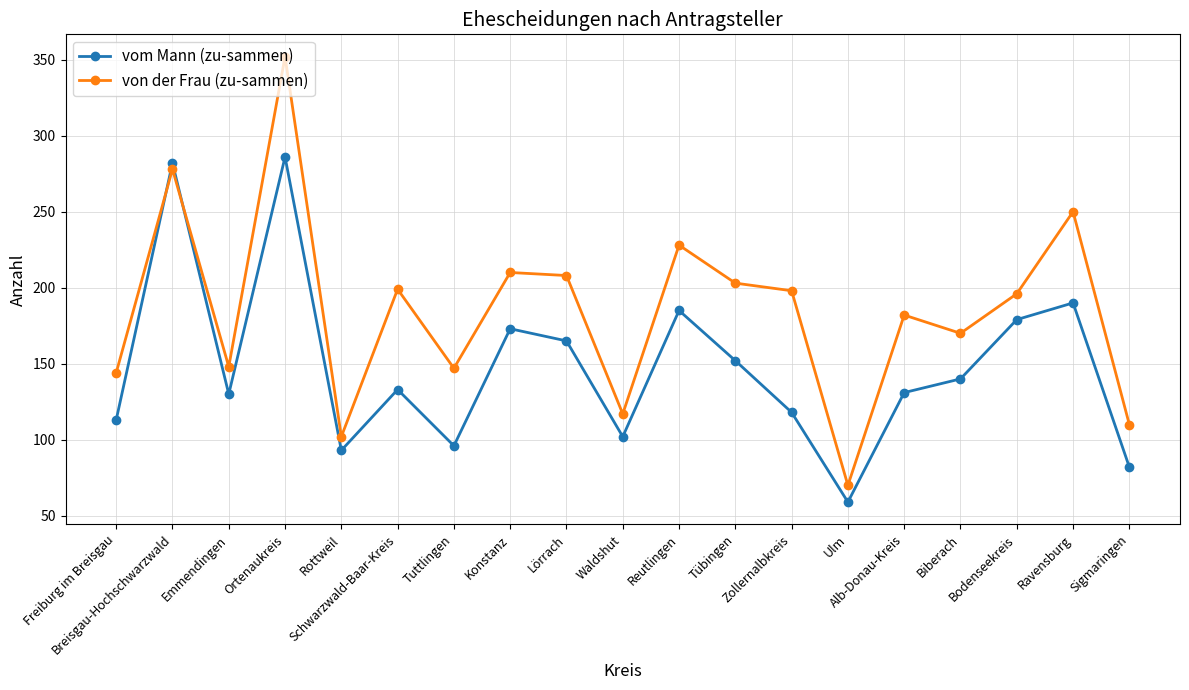

Which series has the largest total across all categories?

von der Frau (zu-sammen)